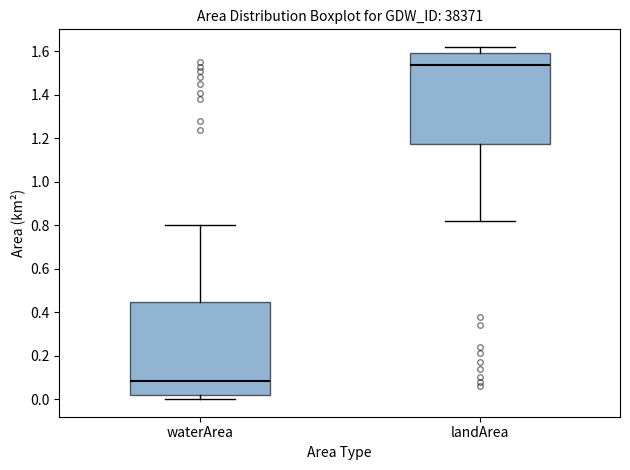

Where does the upper whisker of the box for landArea end on the y-axis? The values are not printed on the chart, so give them approximately, as read against the axis.

1.62